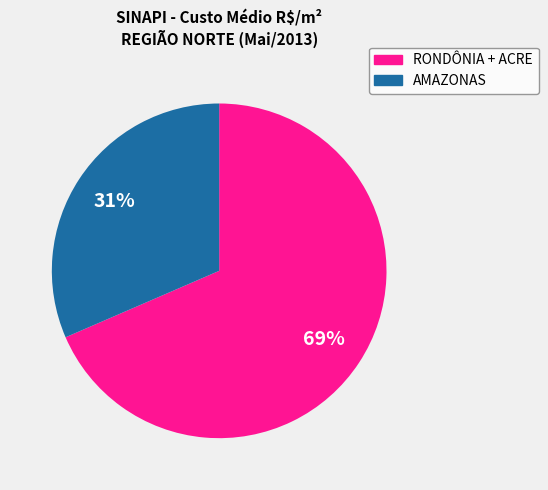

Does any single category account for the majority?

Yes